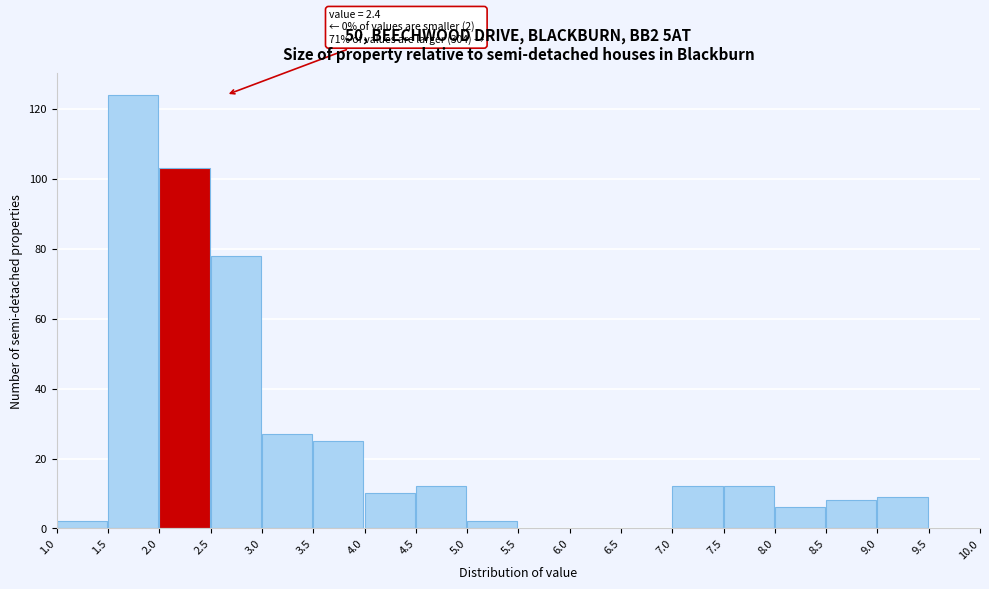

Over which range of the x-axis is the bar tallest?

1.5 to 2.0